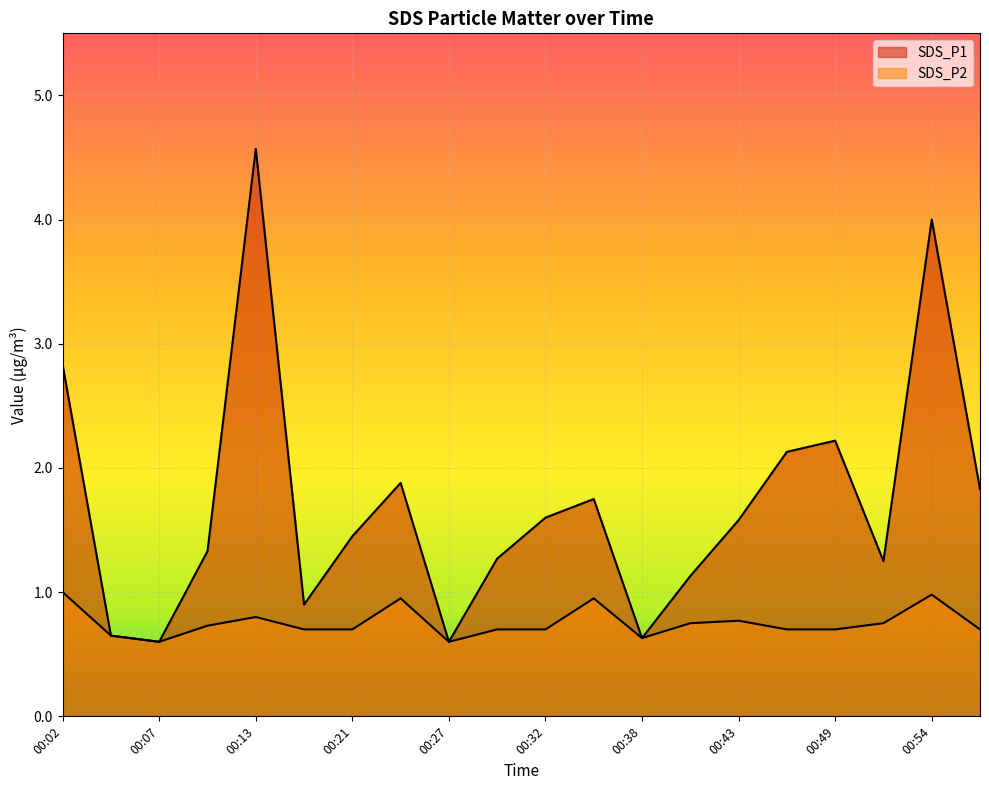

What is the total value across all series at 00:40?

1.9